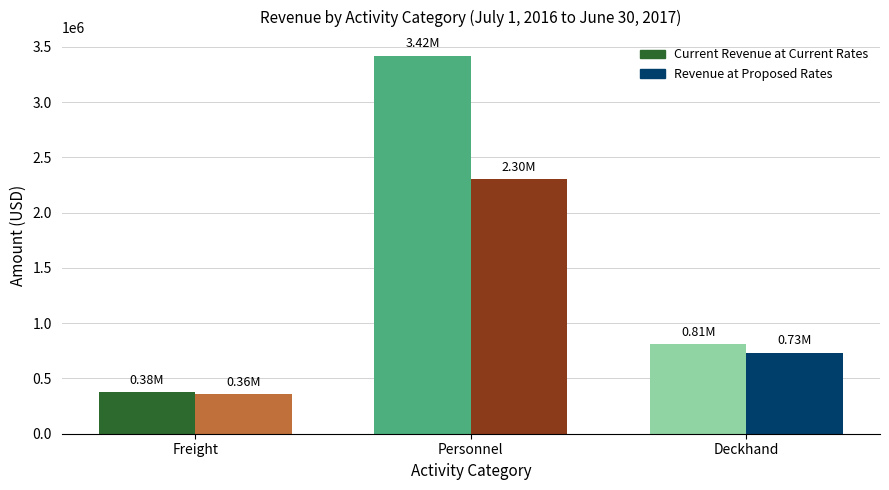

How many bars are there in total?

6